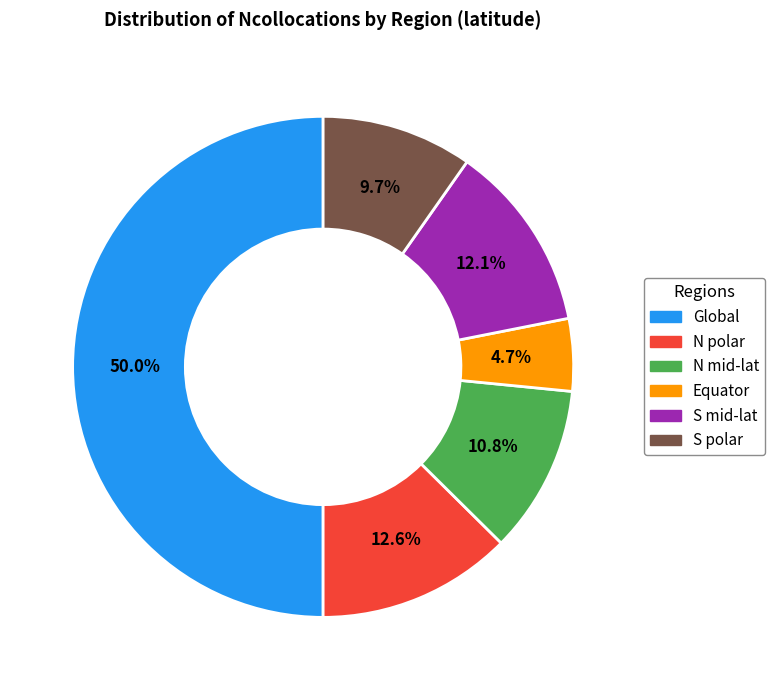

To the nearest percent, what is the difference between the largest and smallest slice percentages?

45%